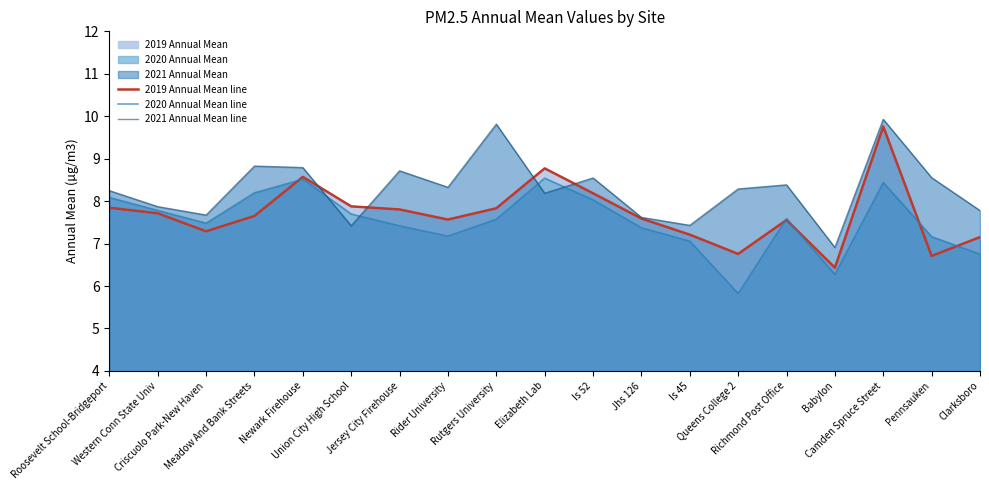

List the series in order of their peak value, lowest first.

2020 Annual Mean line, 2019 Annual Mean line, 2021 Annual Mean line